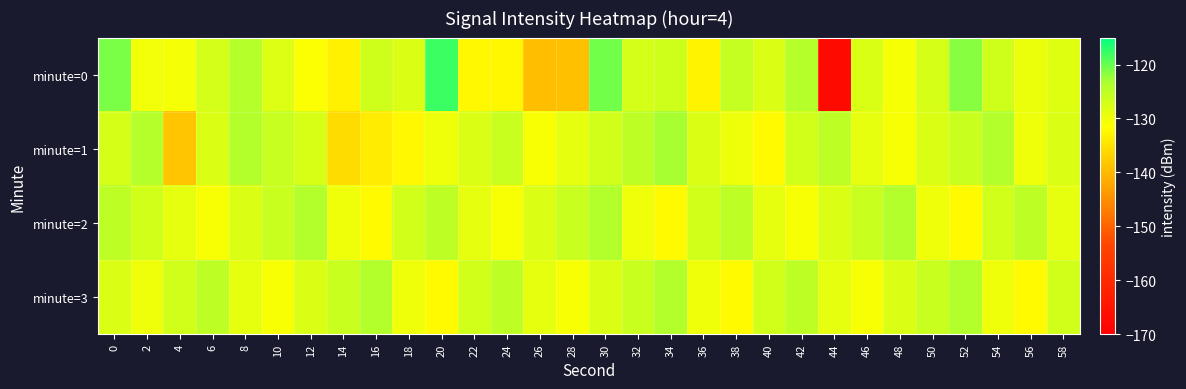

What is the total value across all series at 10?

-511.0